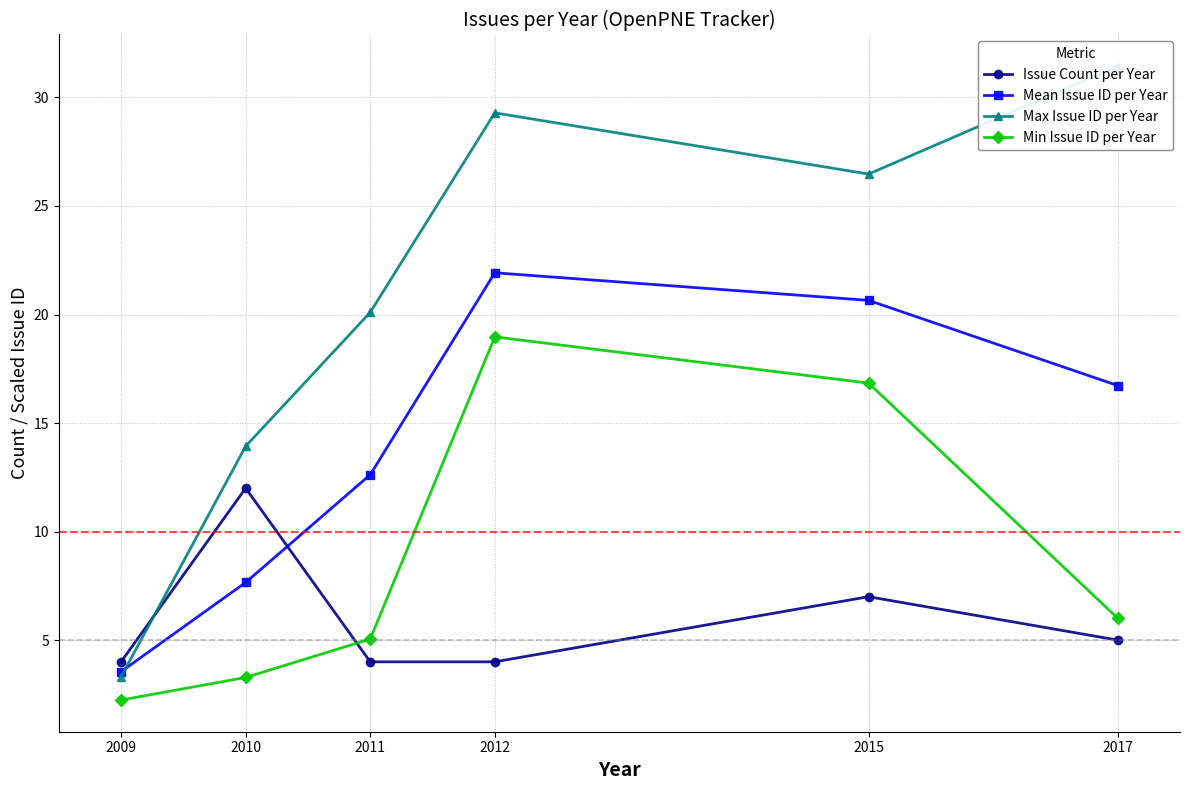

True or false: Mean Issue ID per Year has a value of 21.1 at 2011.

False